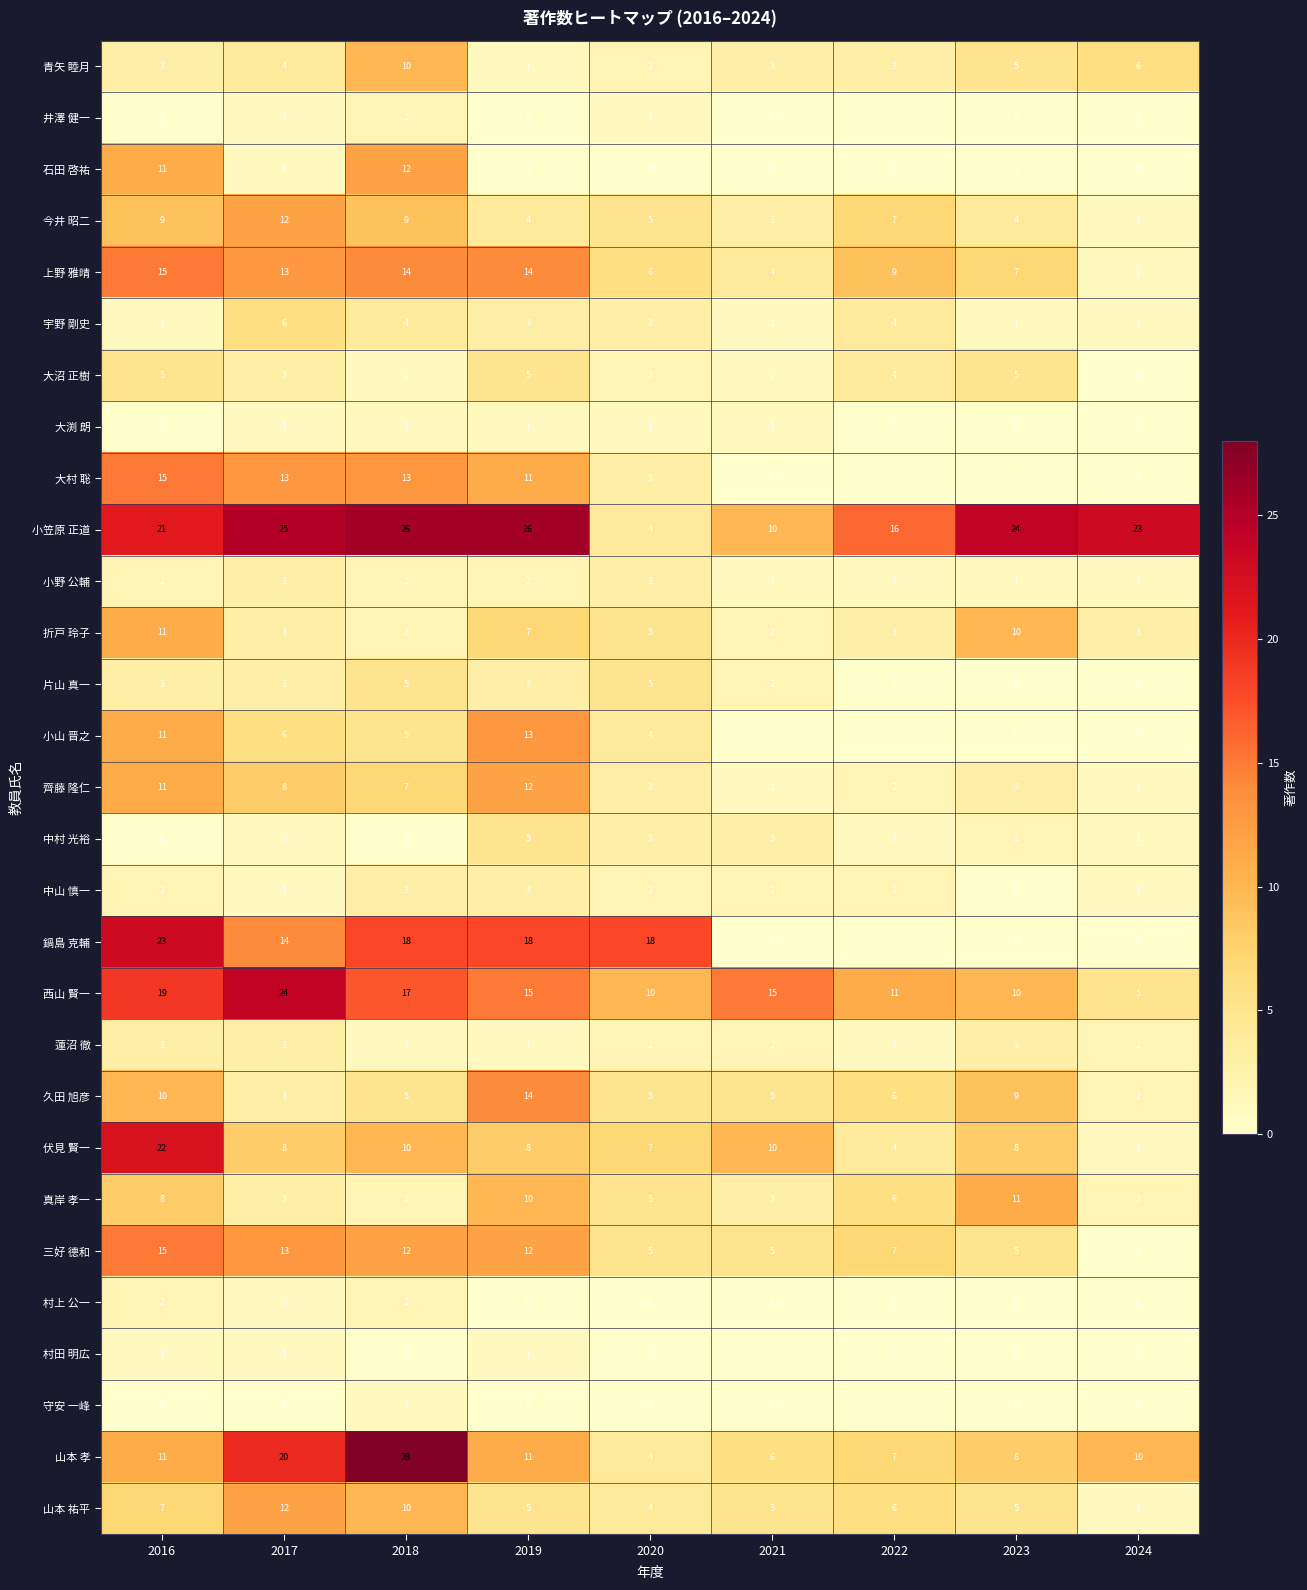

True or false: 井澤 健一 has a value of 0 at 2024.

True